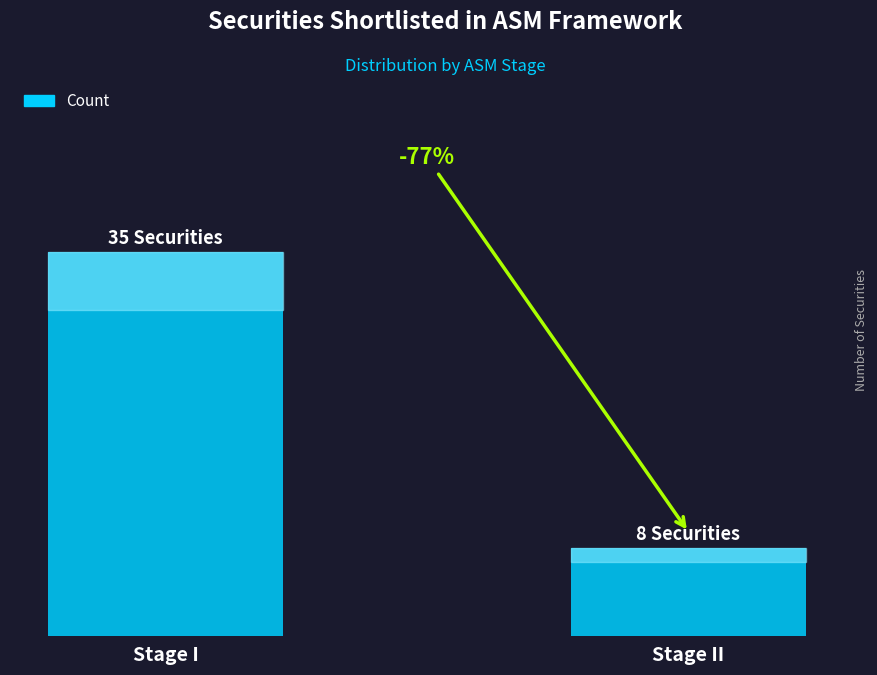

Are the bars horizontal?

No